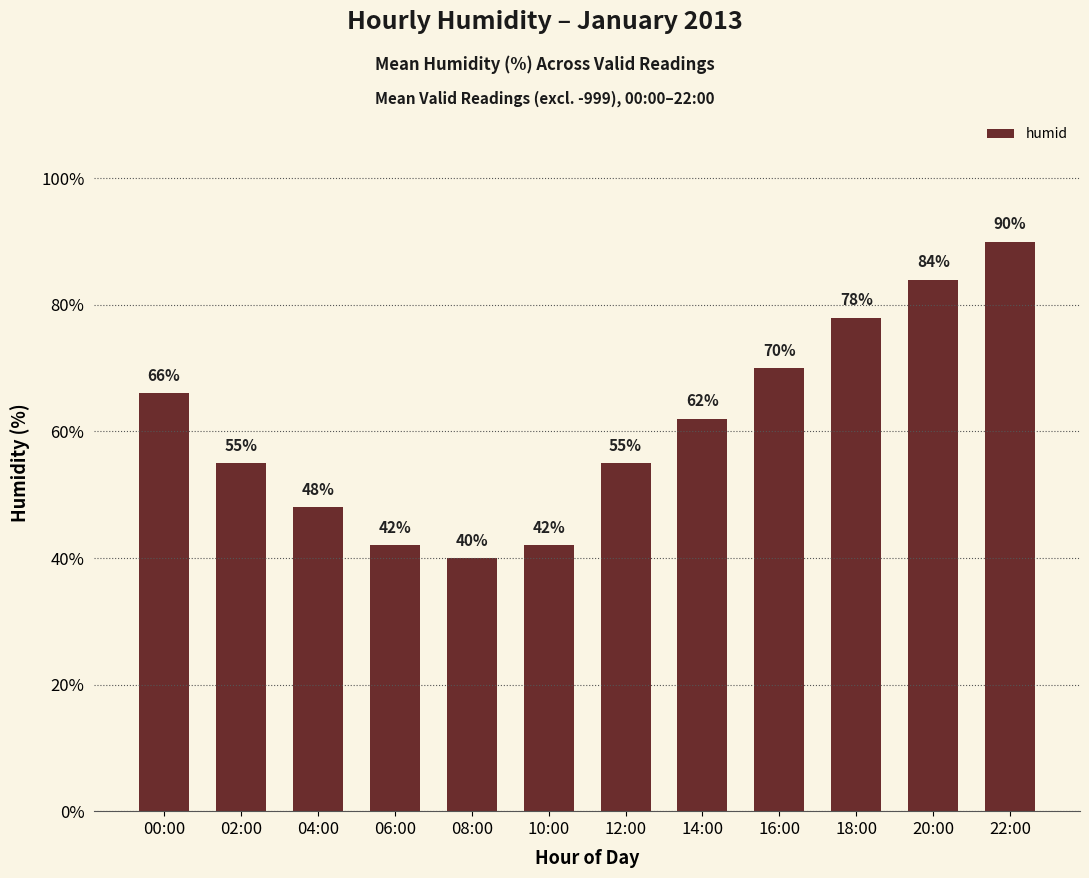

What is the change in value from 02:00 to 22:00?

+35